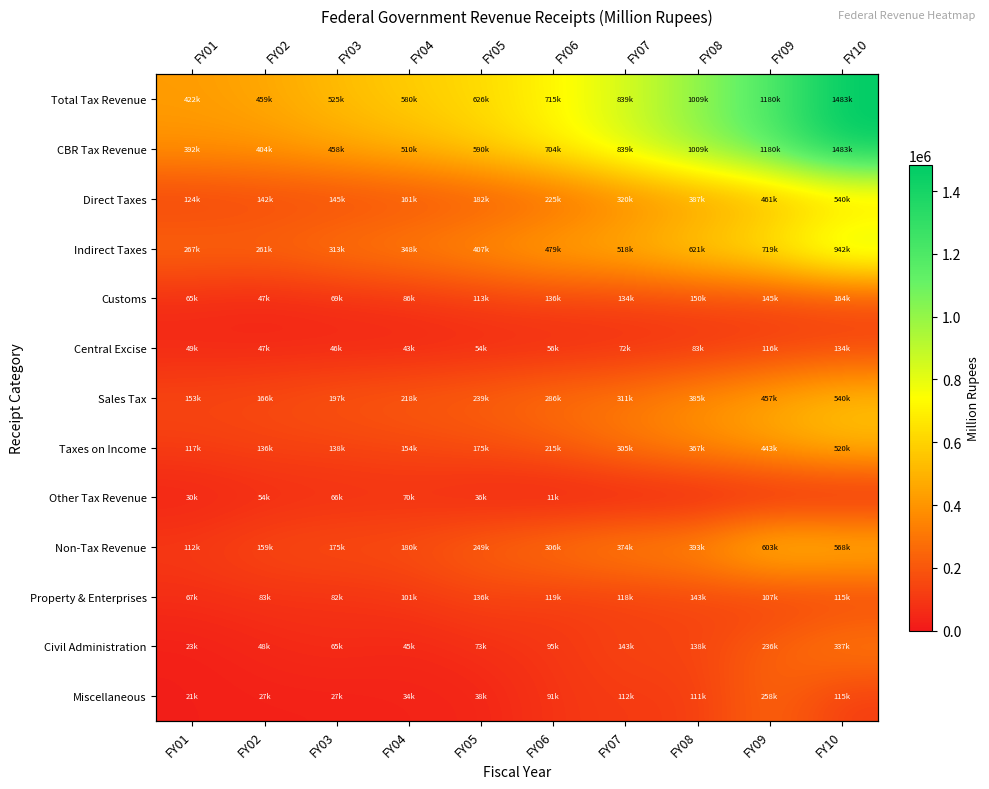

What is the difference between the Non-Tax Revenue values at FY02 and FY03?

15852